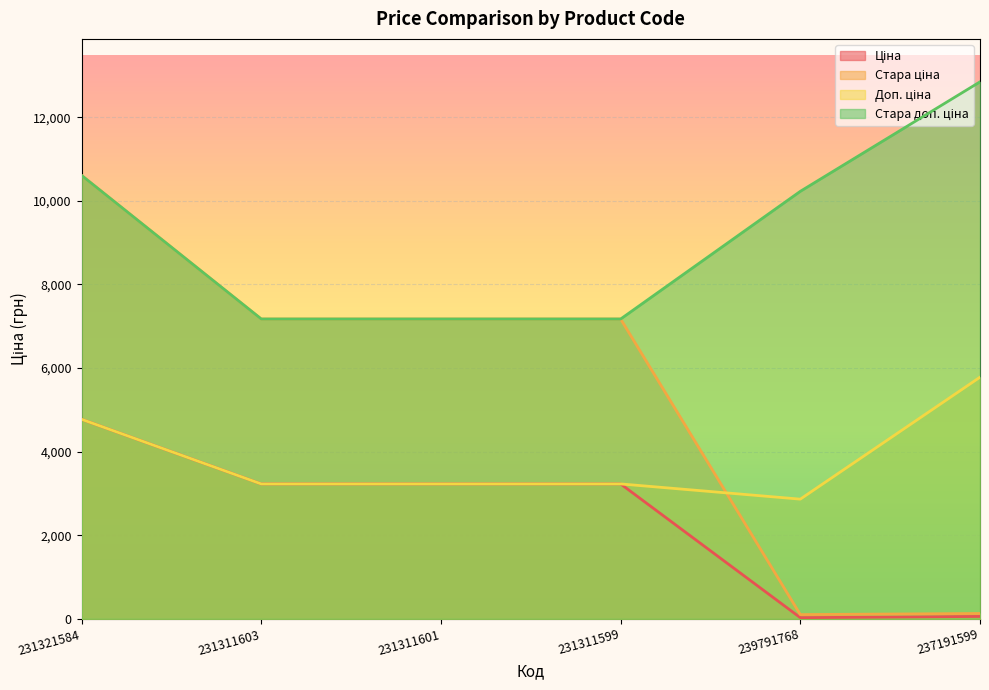

Reading left to right, what are all the values shown in this chart?

Ціна: 4773.7	3228.1	3228.1	3228.1	28.6	57.8
Стара ціна: 10608.3	7173.5	7173.5	7173.5	102.3	128.5
Доп. ціна: 4774.0	3228.0	3228.0	3228.0	2864.0	5781.0
Стара доп. ціна: 10608.3	7173.5	7173.5	7173.5	10228.0	12847.0